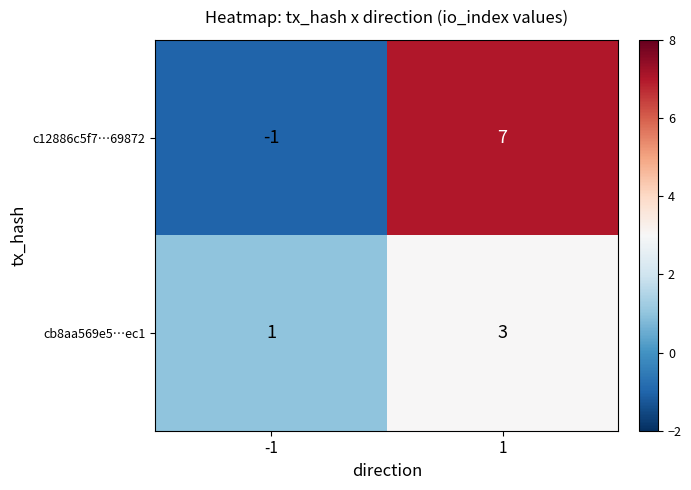

What is the difference between the c12886c5f7…69872 values at 1 and -1?

8